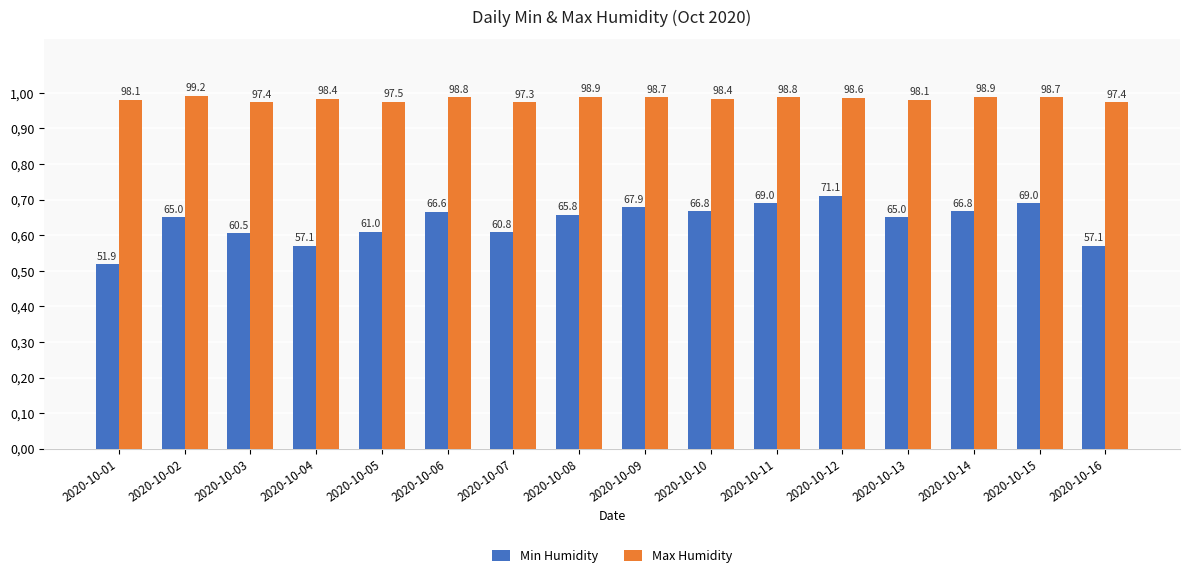

Where is Min Humidity nearest to the value 61?

2020-10-05